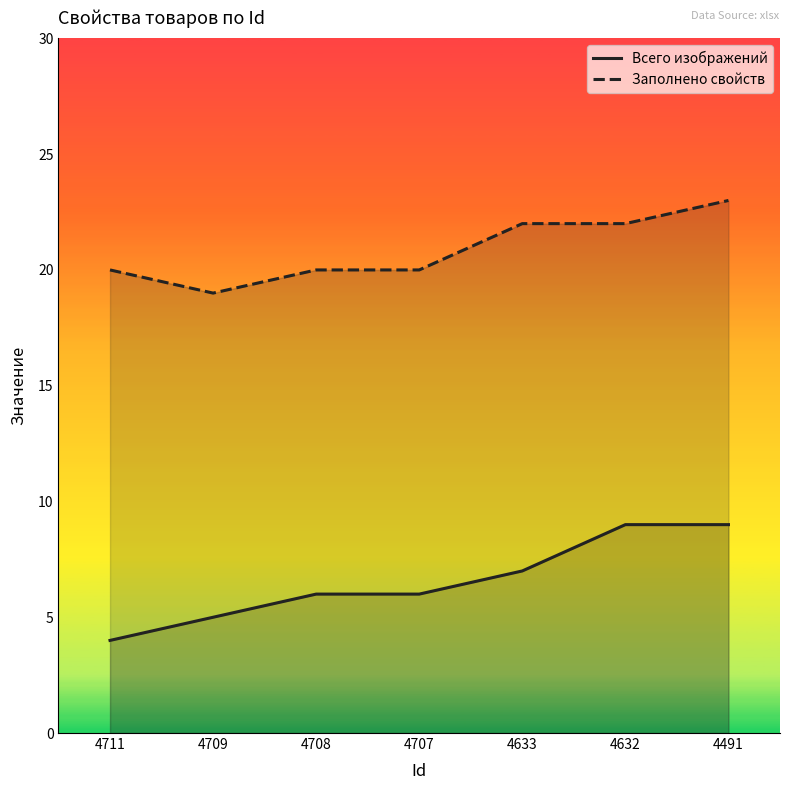

Is it true that Всего изображений equals 9 at 4632?

True